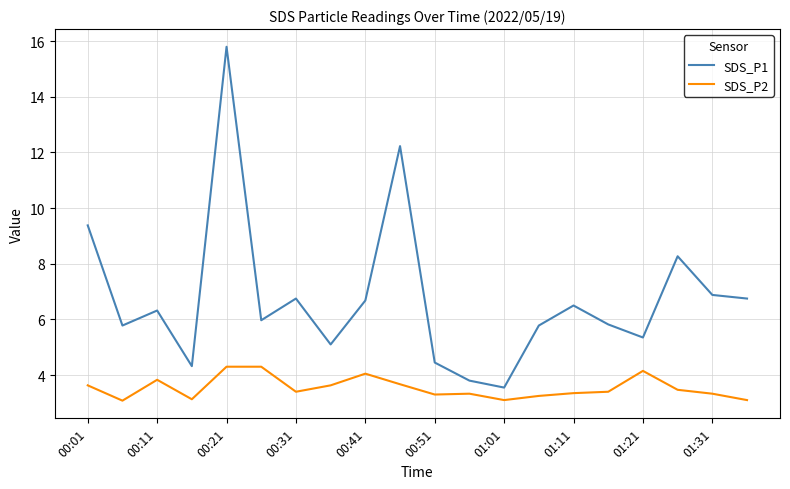

List the series in order of their overall mean, highest first.

SDS_P1, SDS_P2